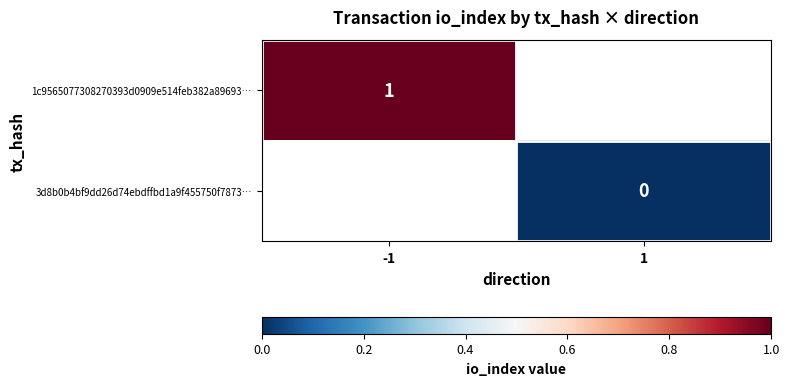

The value of 1c9565077308270393d0909e514feb382a89693… at -1 is 1. True or false?

True